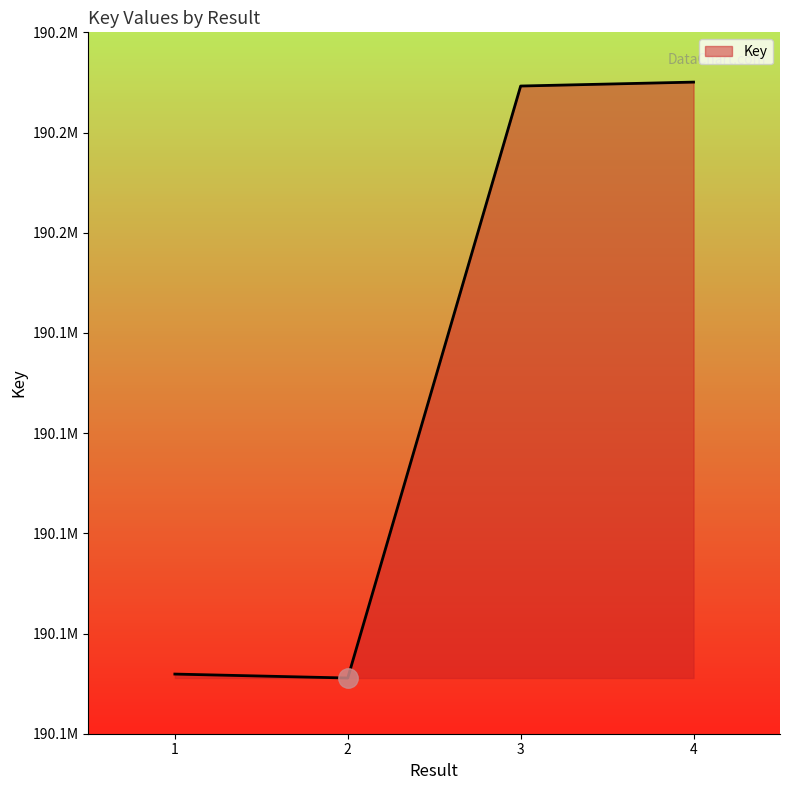

The value at 3 is 190164641. True or false?

True